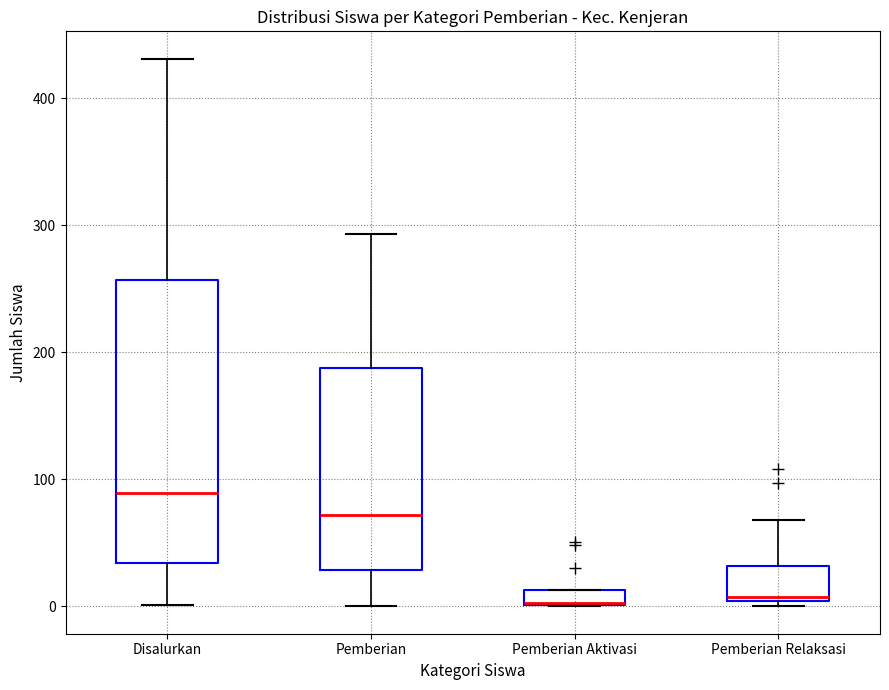

Which box is the tallest, from its lower edge to its upper edge?

Disalurkan